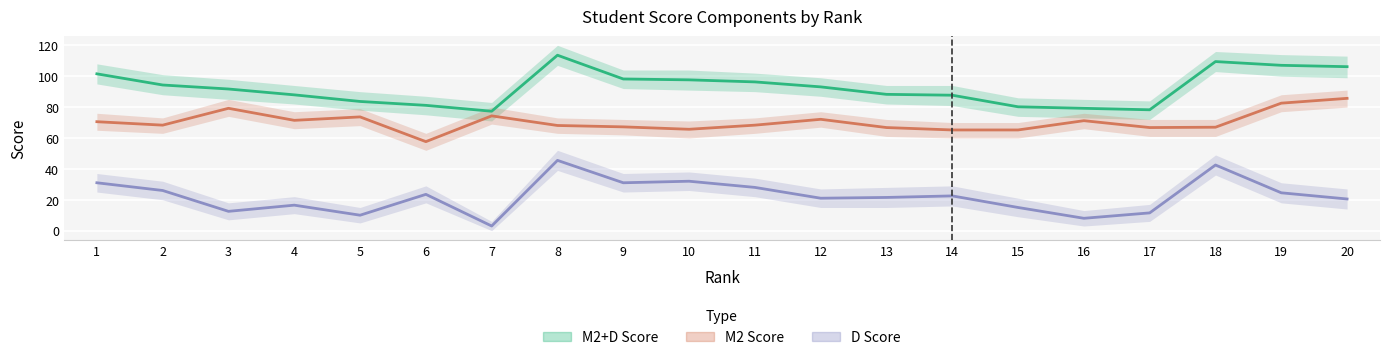

The D Score series shows 15.0 at 15. True or false?

True